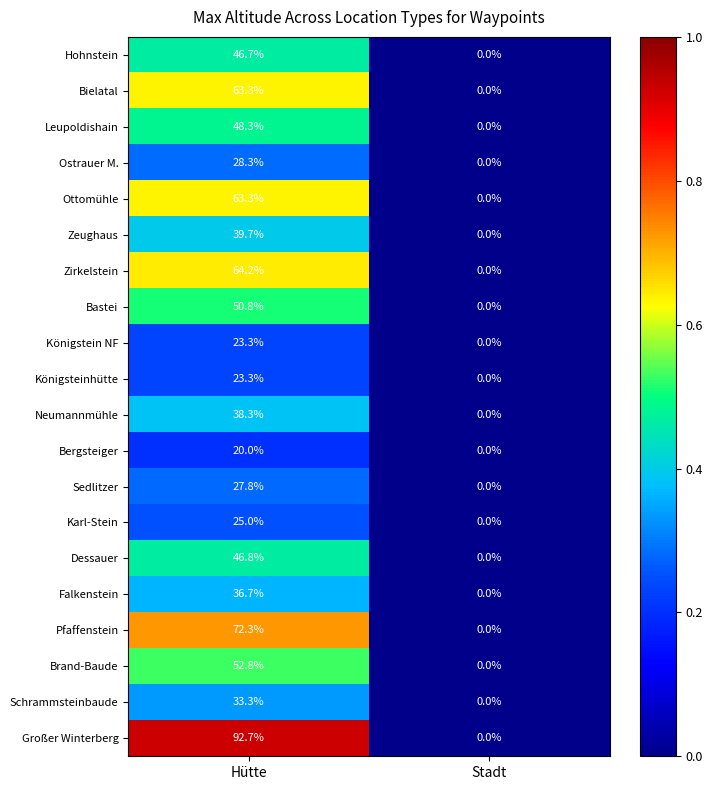

Which series has the largest range (max minus min)?

Großer Winterberg